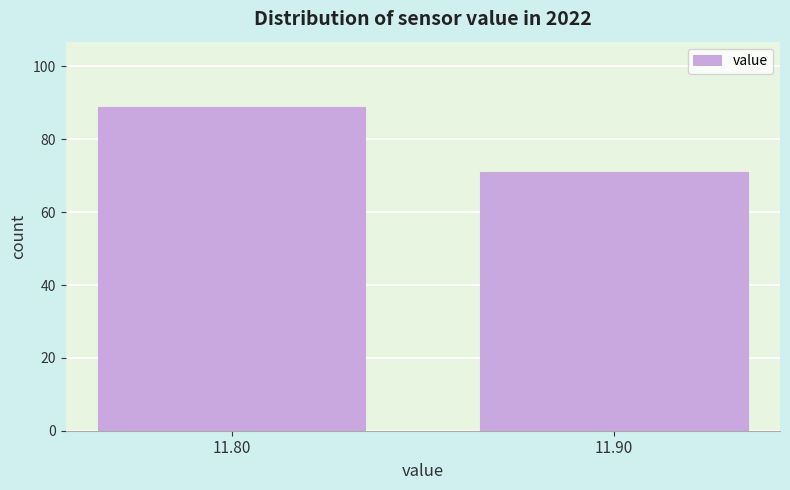

Reading left to right, transcribe all the data shown in this chart.

89	71